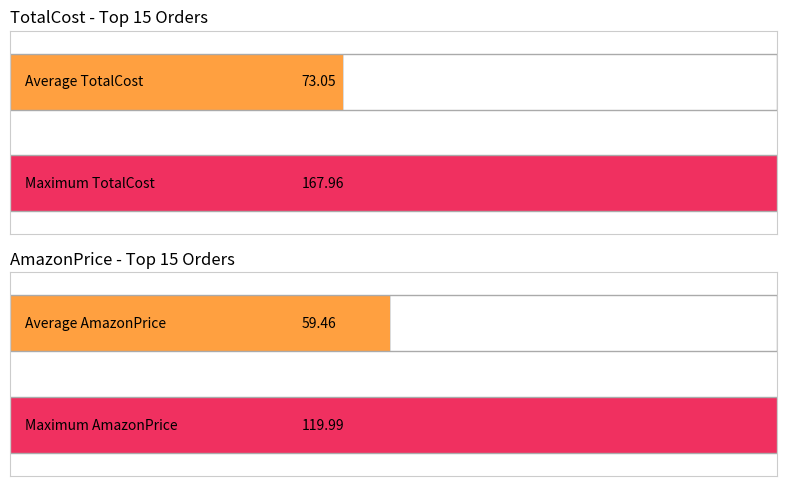

How many series are shown in this chart?

2